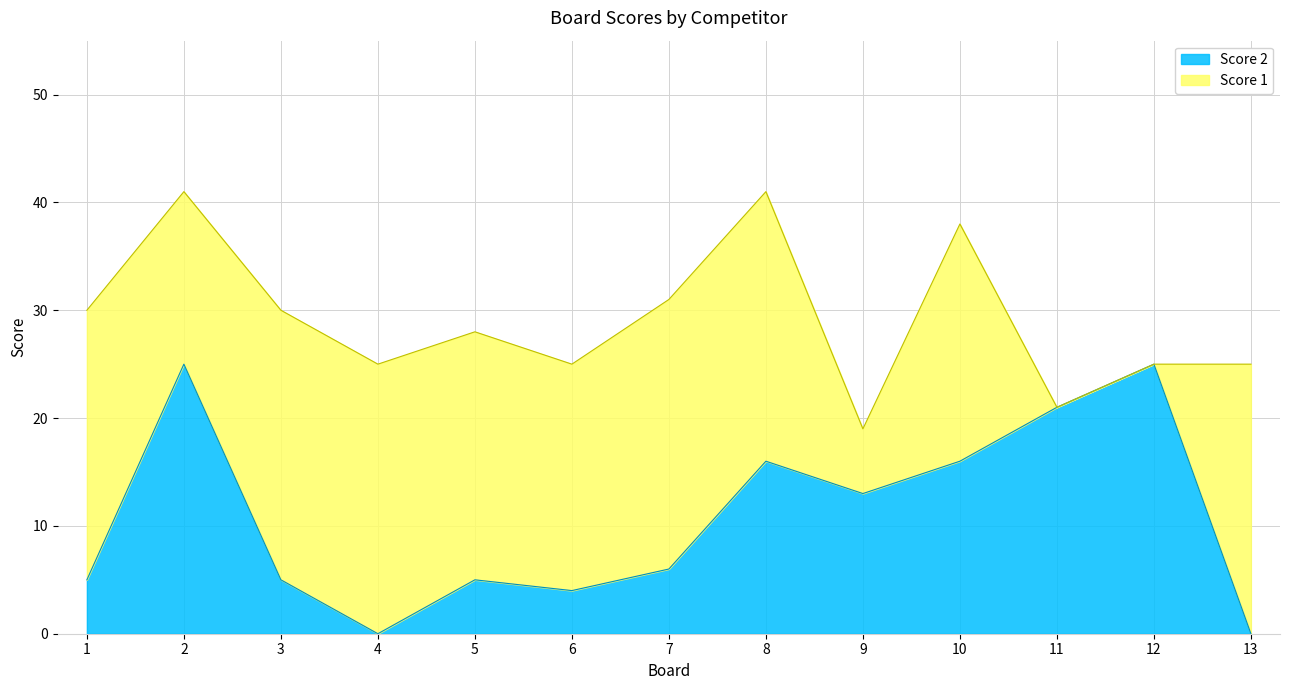

Is it true that the value at 12 is 39?

False